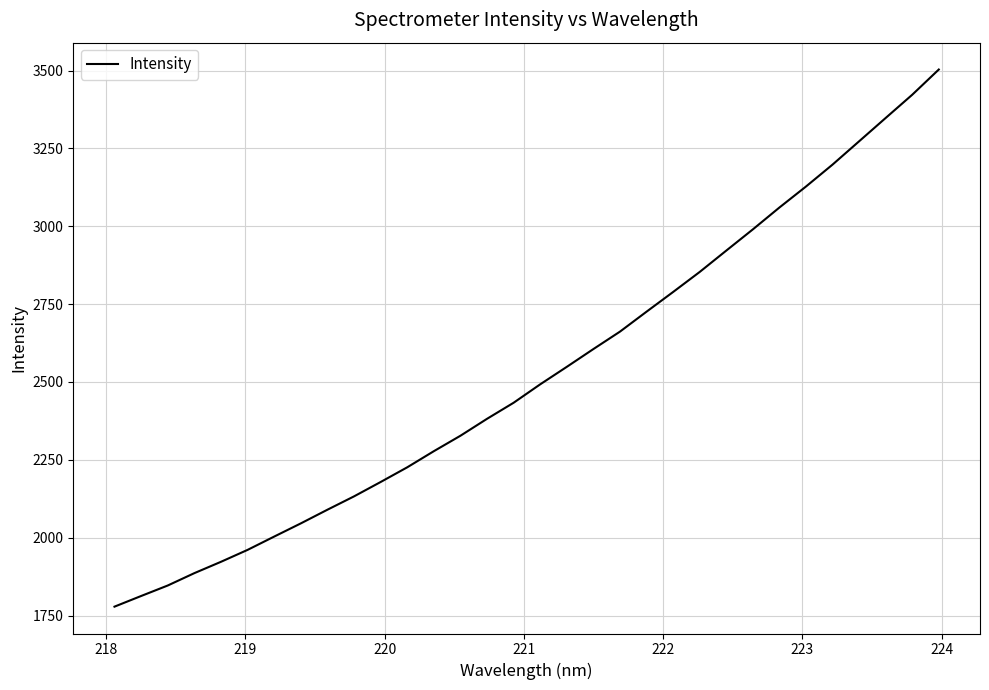

What is the maximum value shown in the chart?

3503.5